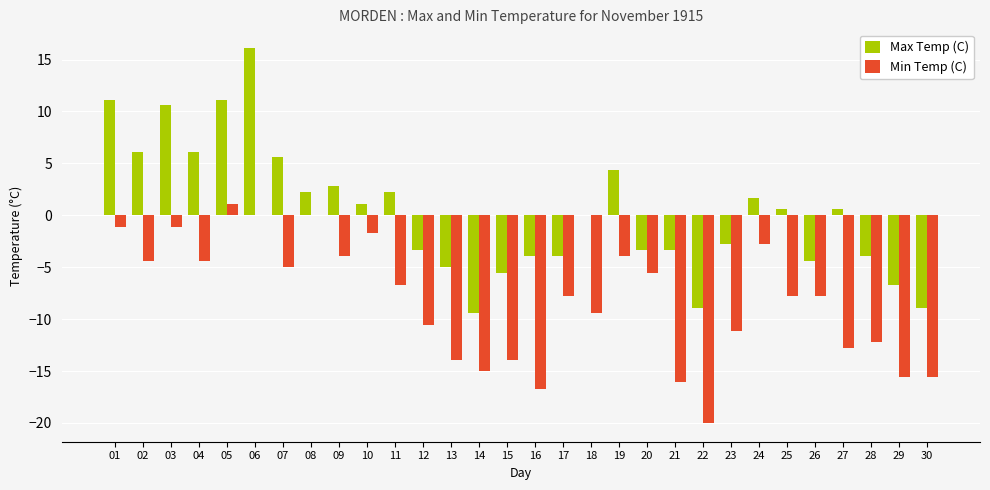

What value does the Min Temp (C) series have at 17?

-7.8